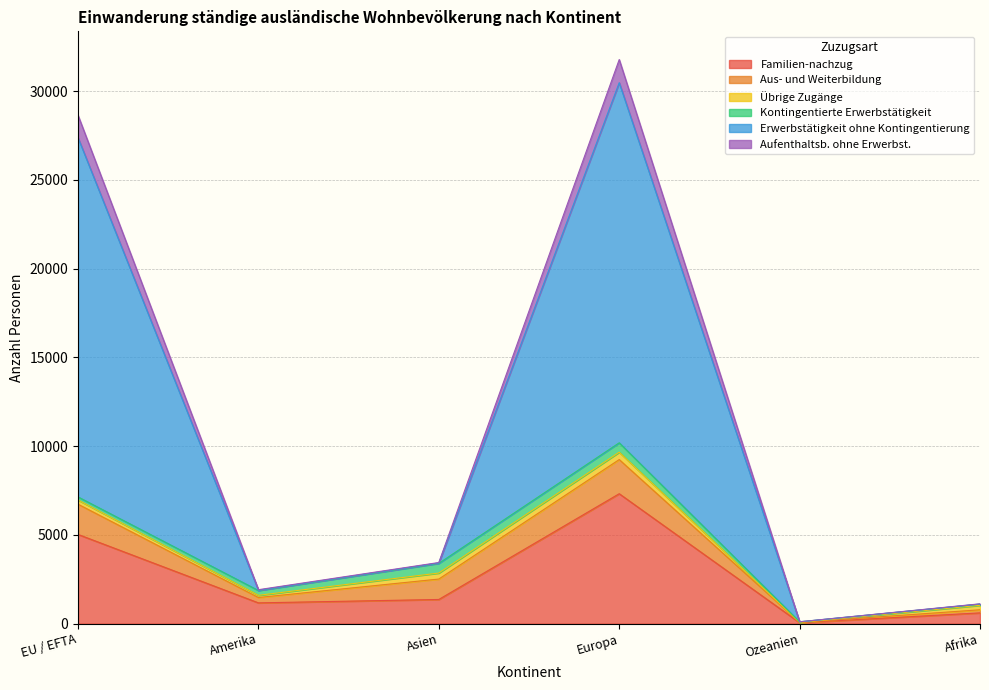

Which category has the lowest value in the Familien-nachzug series?

Ozeanien